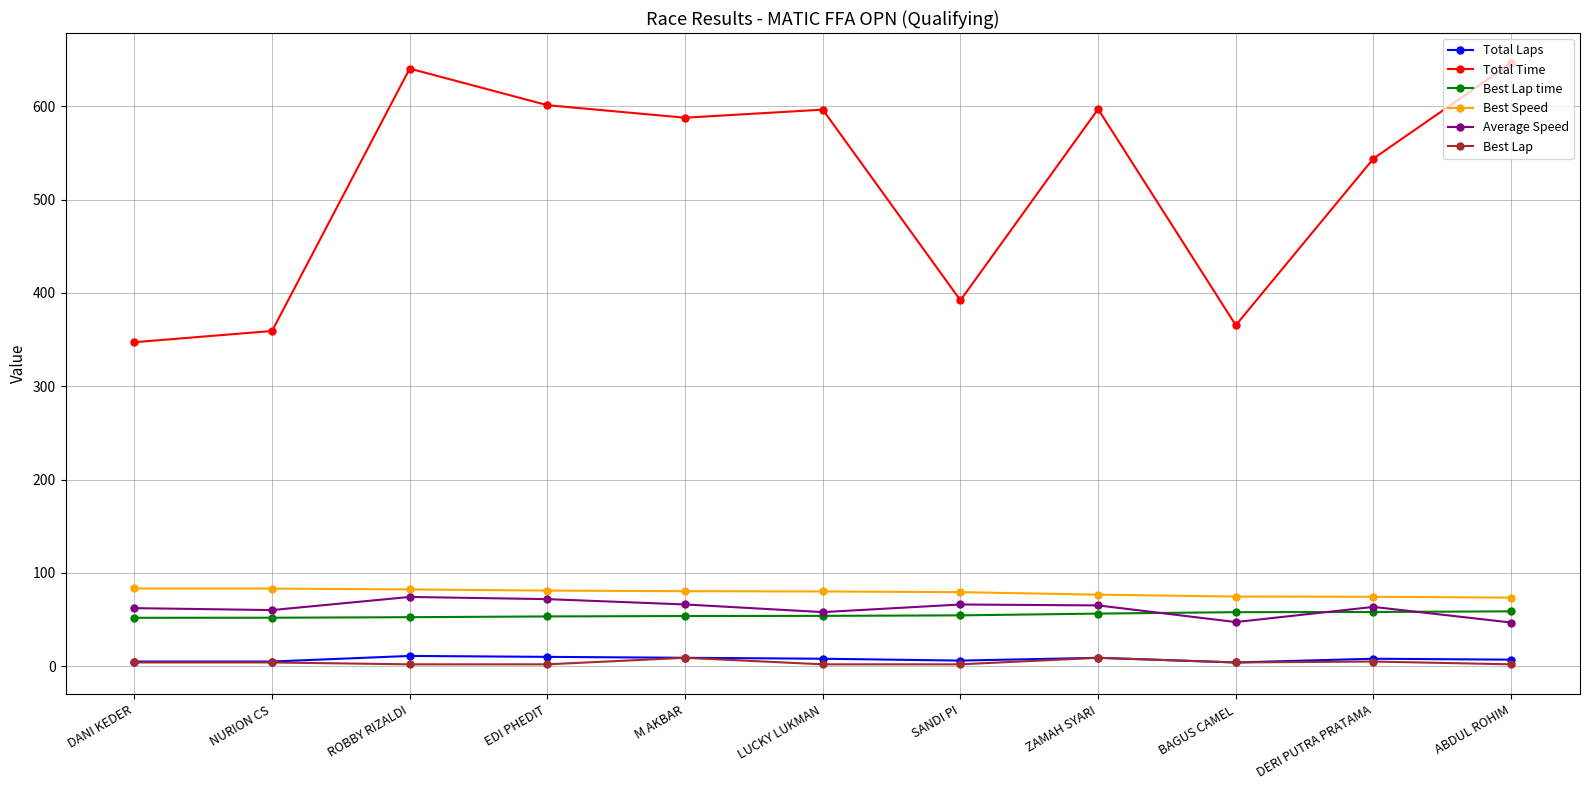

Is this an area chart (filled region under the line)?

No